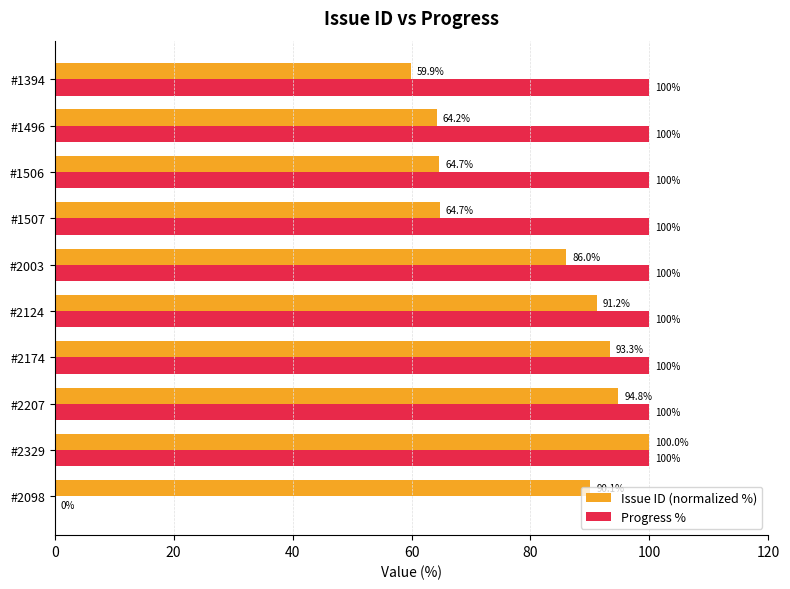

What is the greatest value displayed?

100.0